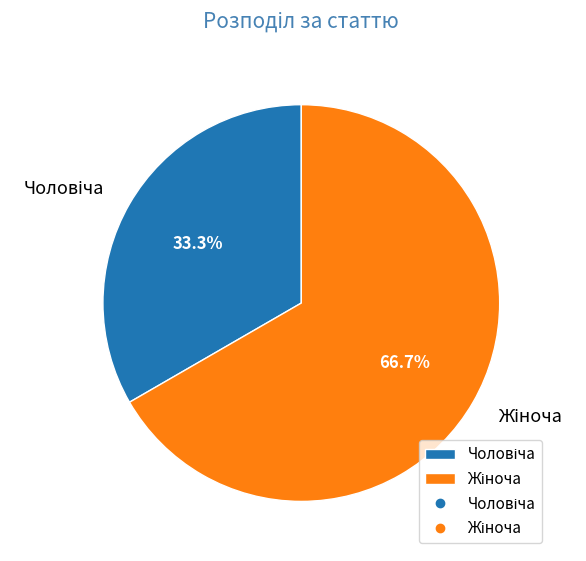

Is there any slice that represents more than half of the pie?

Yes